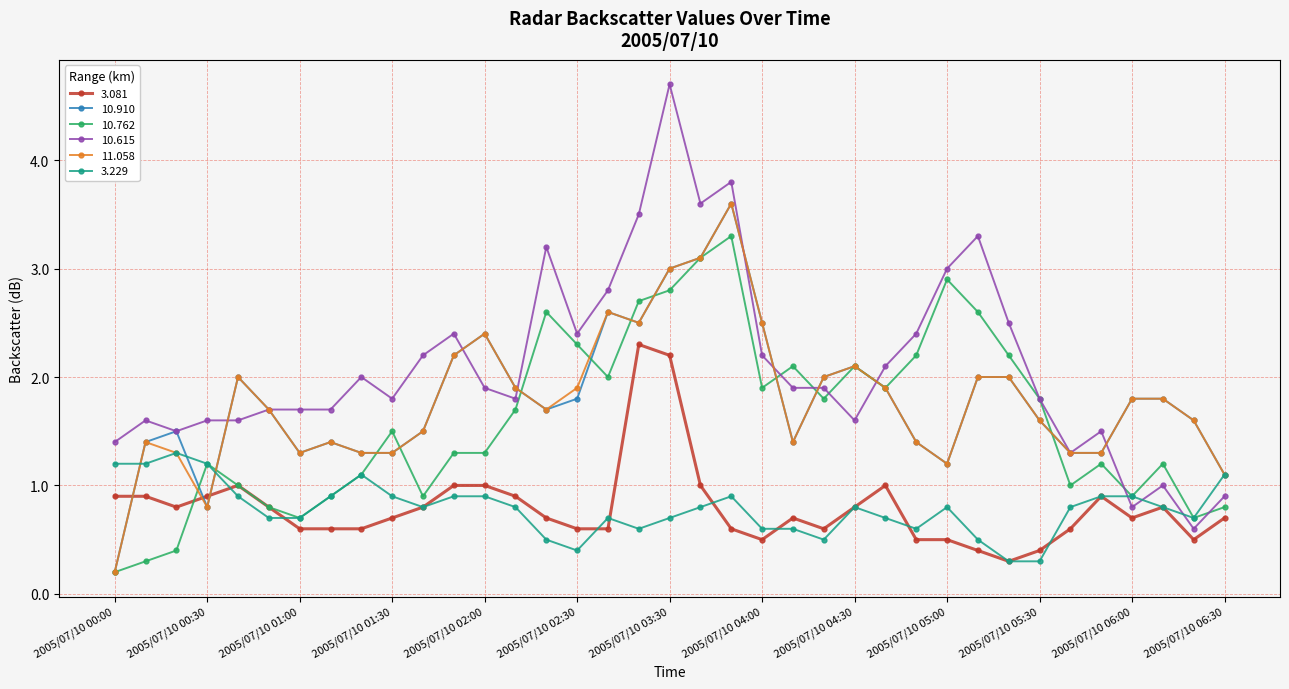

What is the average value of the 3.081 series?

0.8